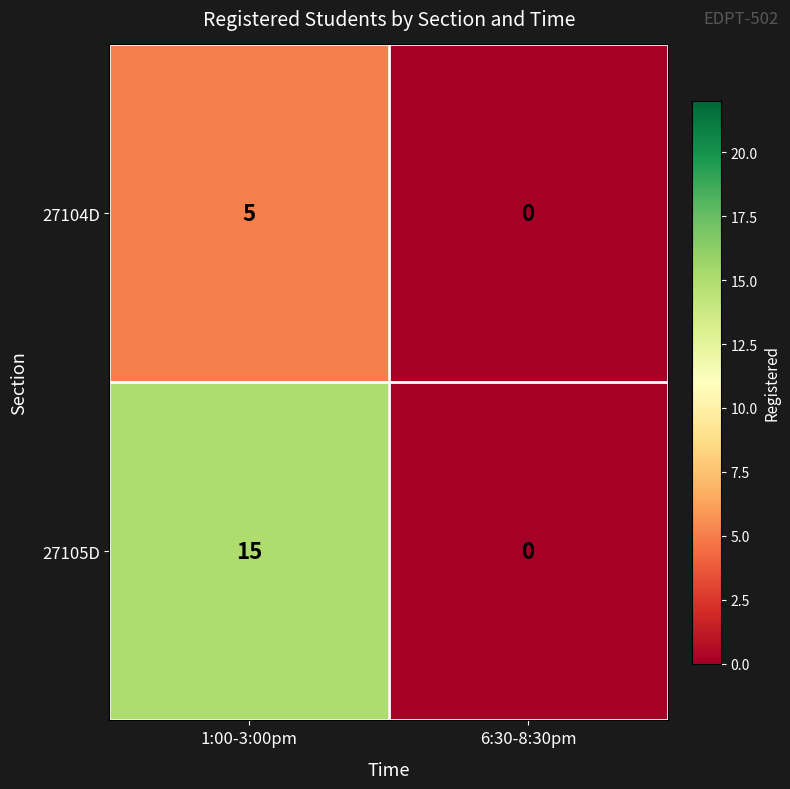

Which label corresponds to the smallest value in the chart?

6:30-8:30pm